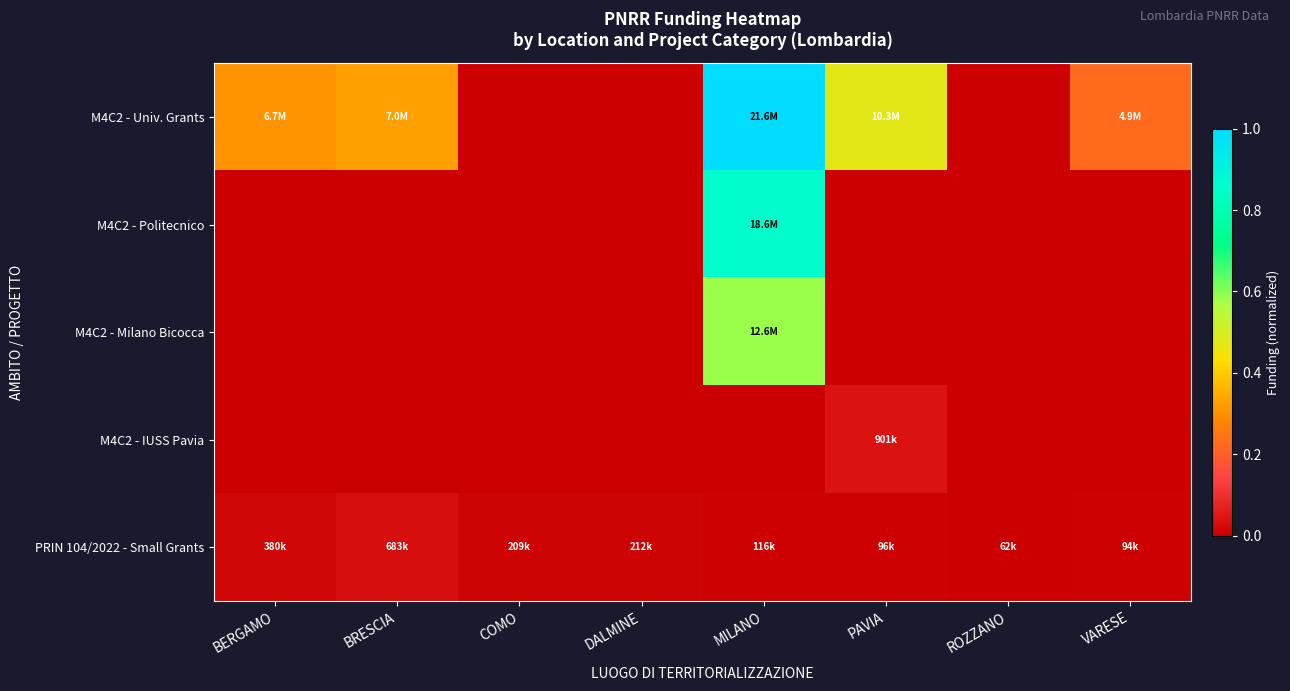

Rank the series by their maximum value, from lowest to highest.

PRIN 104/2022 - Small Grants, M4C2 - IUSS Pavia, M4C2 - Milano Bicocca, M4C2 - Politecnico, M4C2 - Univ. Grants